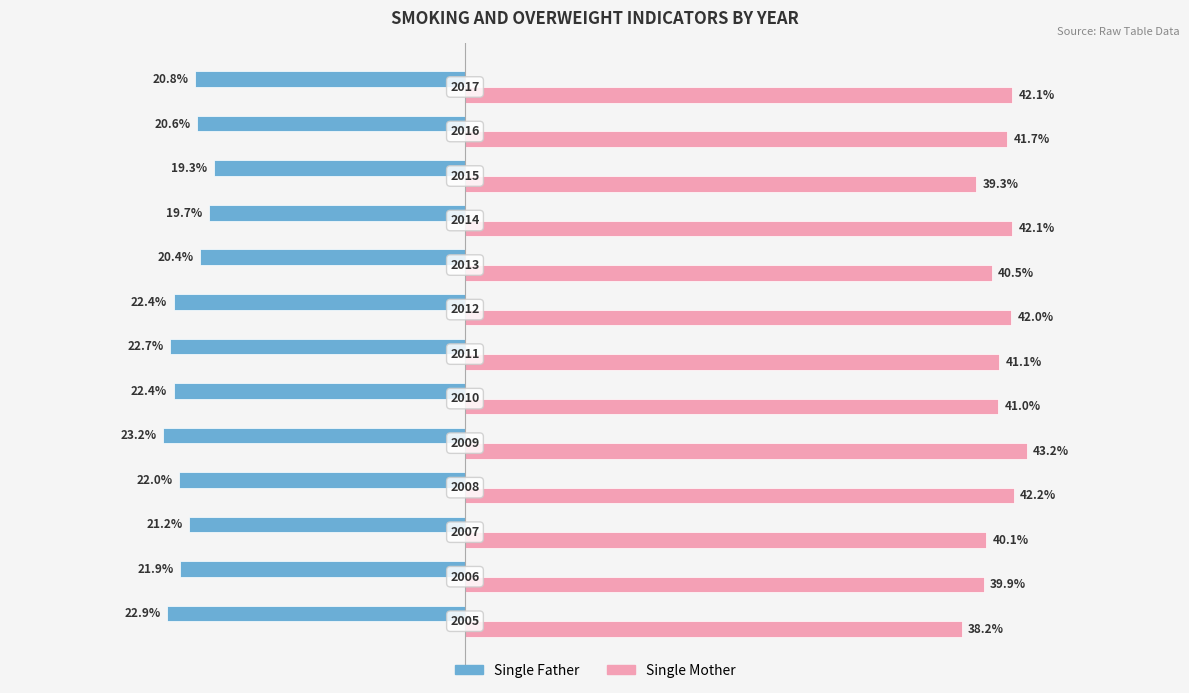

What are all the series names shown in the legend?

Single Father, Single Mother